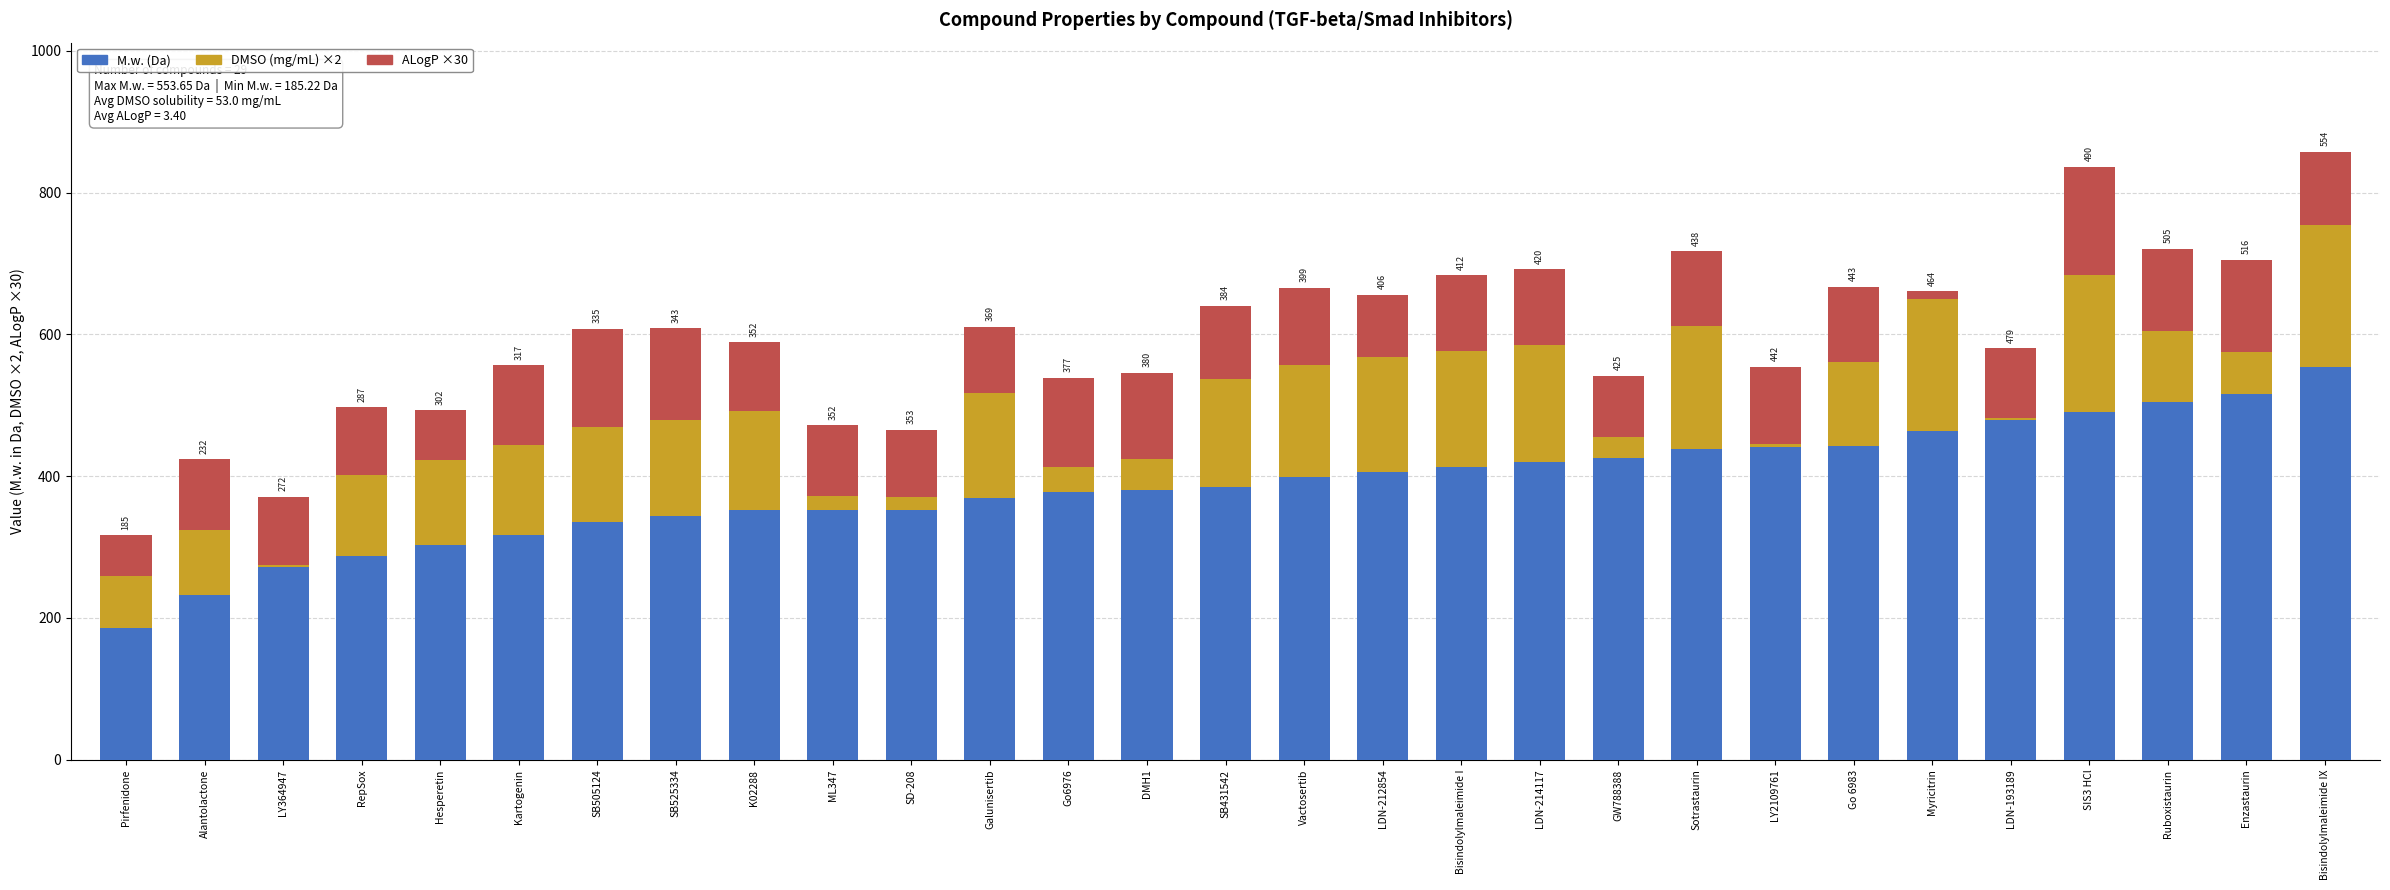

What is the total value across all series at Vactosertib?

666.1